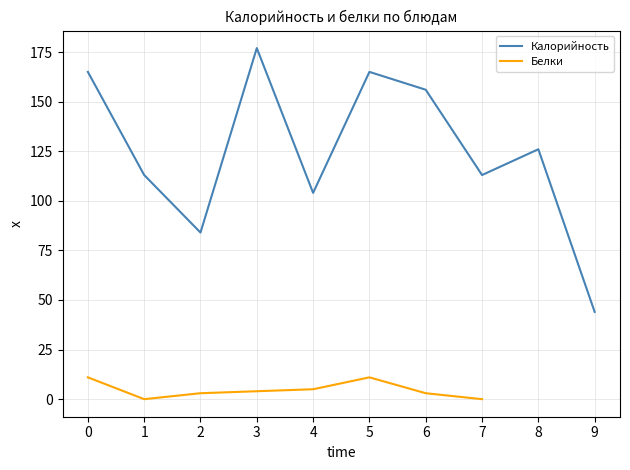

What is the highest value of the Калорийность series?

177